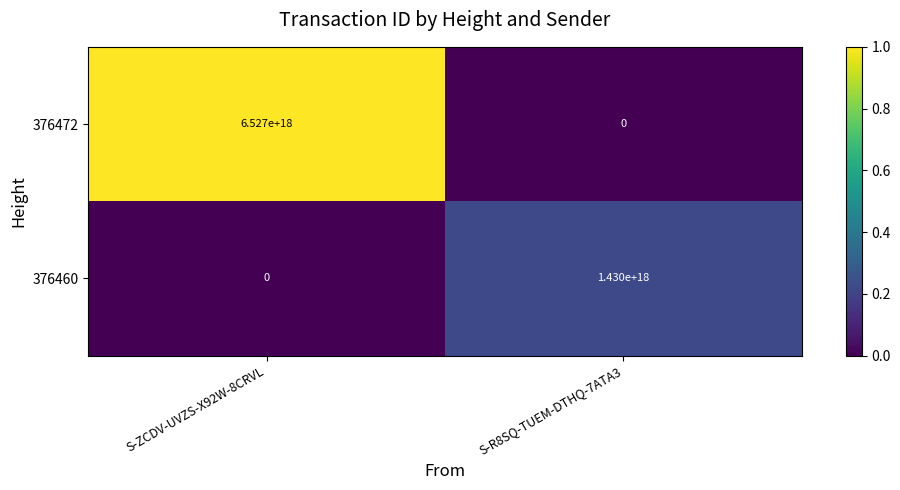

Which category has the highest value in the 376460 series?

S-R8SQ-TUEM-DTHQ-7ATA3